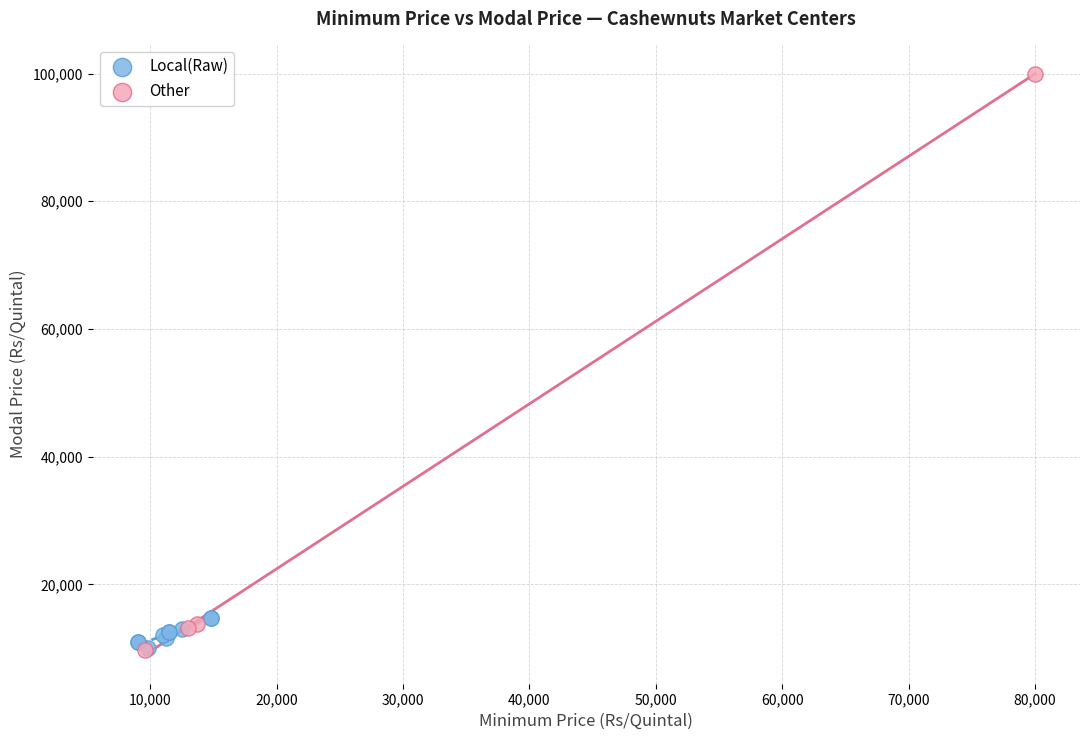

Which series reaches the maximum Y coordinate?

Other